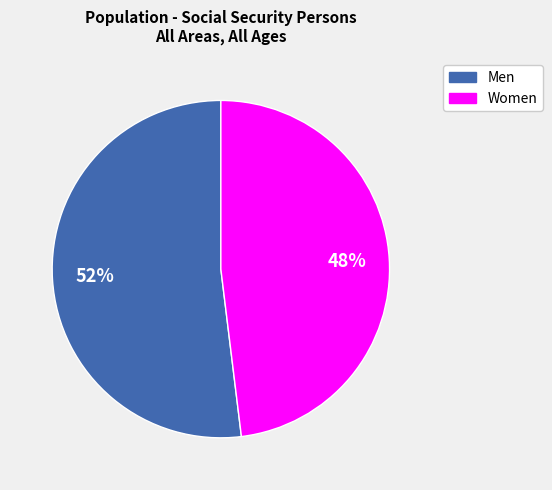

Is it true that Men is 64% of the pie?

False